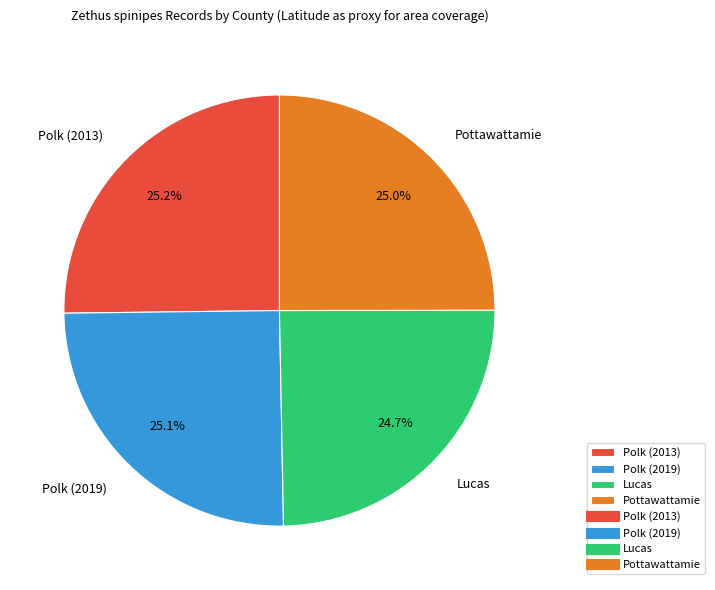

The Polk (2013) slice represents 31% of the pie. True or false?

False